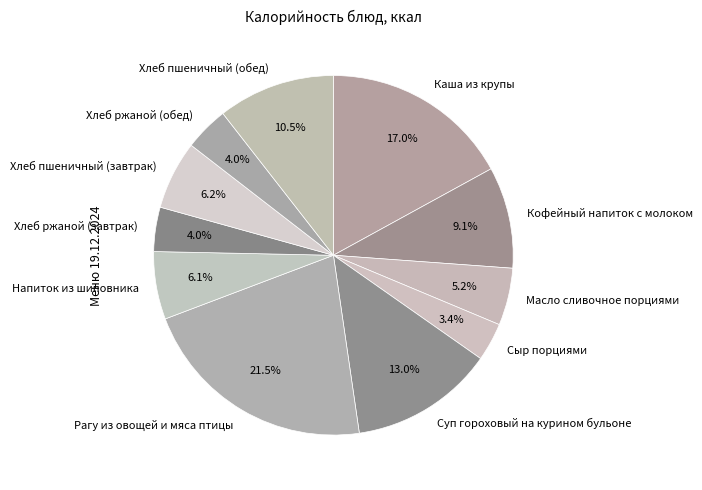

To the nearest percent, what is the difference between the largest and smallest slice percentages?

18%